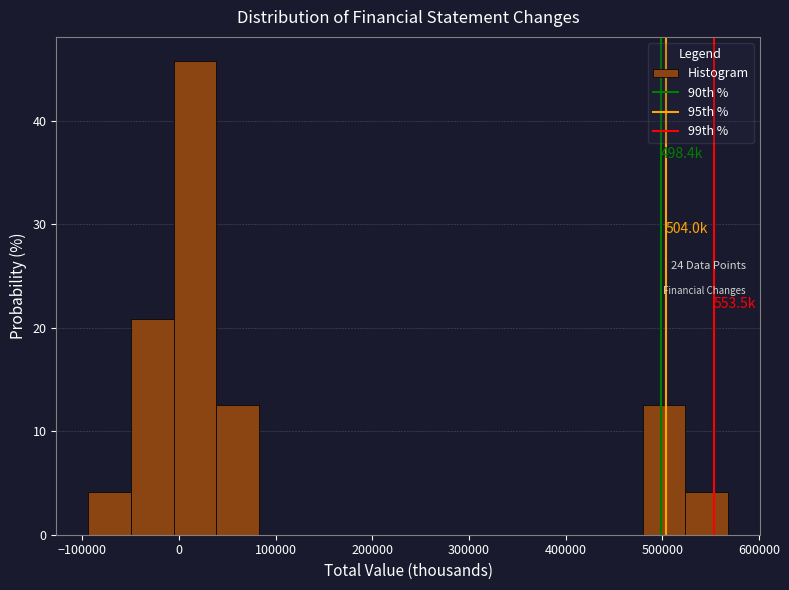

Over which range of the x-axis is the bar tallest?

-10000 to 40000